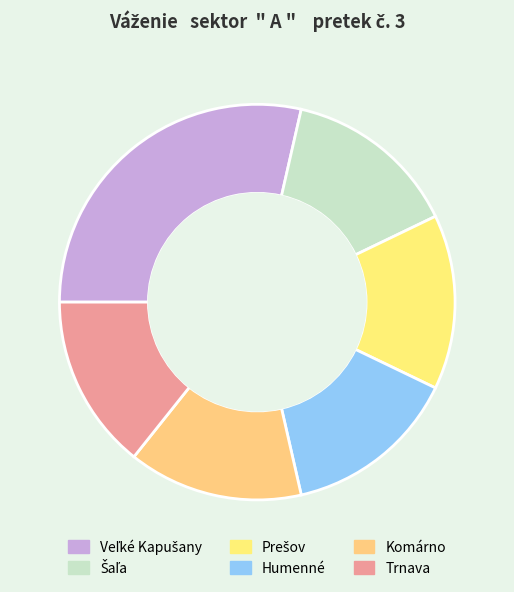

Count the number of slices in the pie.

6